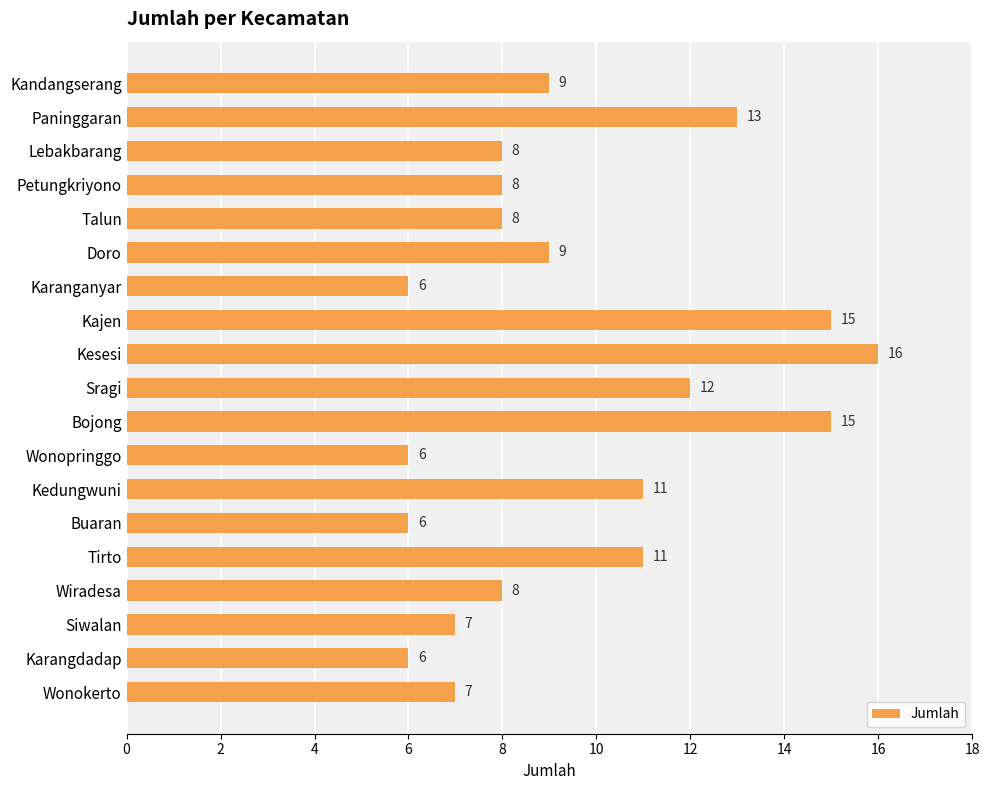

At which category does the chart reach its peak across all series?

Kesesi